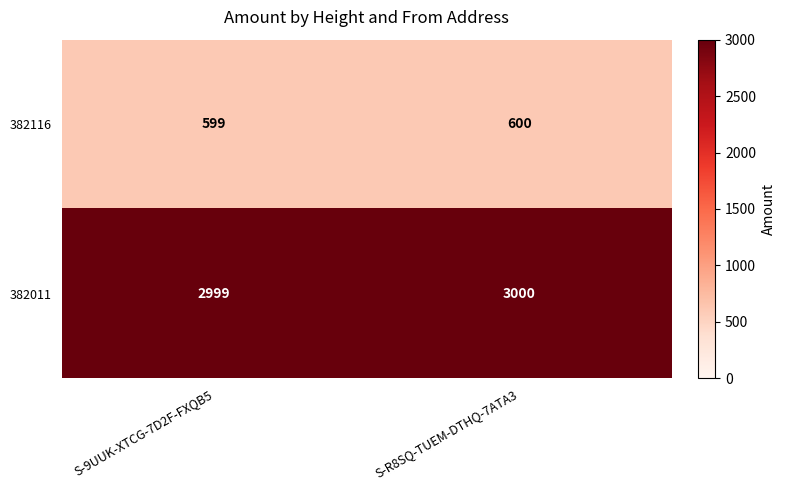

True or false: 382011 has a value of 4019 at S-R8SQ-TUEM-DTHQ-7ATA3.

False